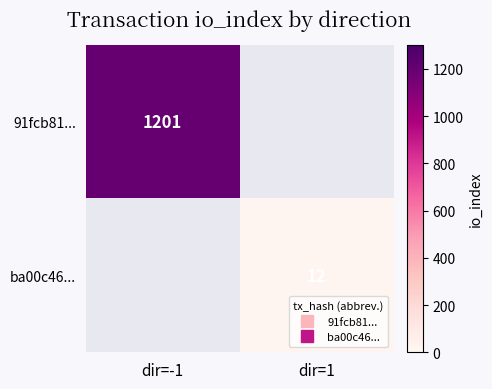

How many positive values does the ba00c46... series have?

1